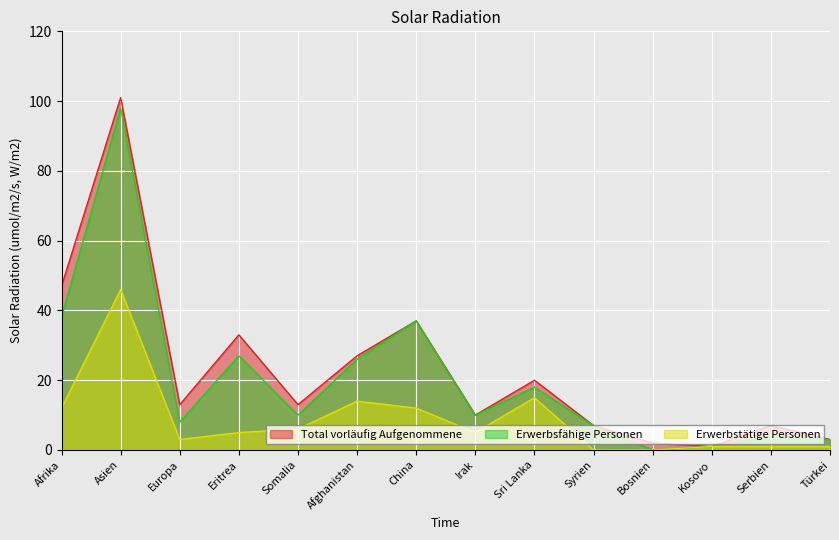

The value of Erwerbsfähige Personen at Irak is 10. True or false?

True